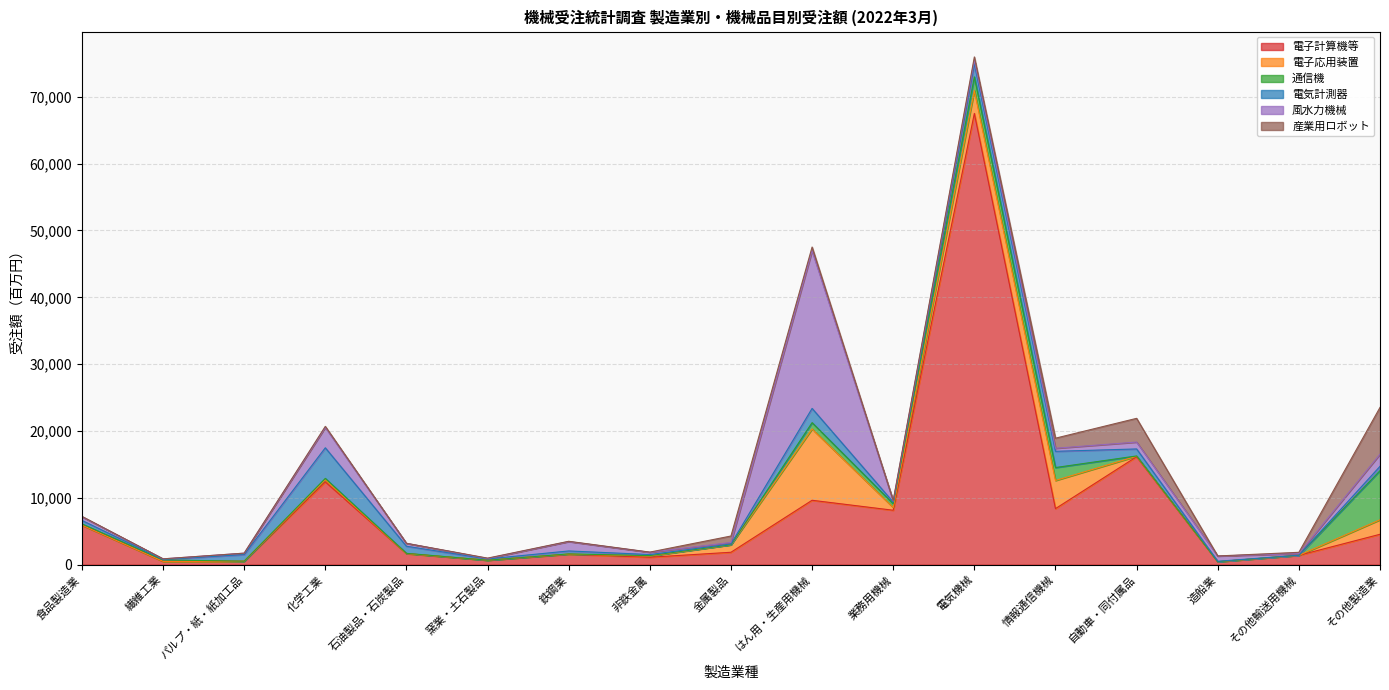

Reading left to right, list all the values displayed in this chart.

電子計算機等: 5915	492	517	12385	1653	664	1561	1110	1853	9633	8141	67518	8382	16149	442	1395	4545
電子応用装置: 1	1	0	315	0	1	23	175	1120	10668	411	3423	4213	74	0	0	2171
通信機: 189	212	3	210	42	1	25	72	3	946	559	2046	1935	43	1	4	7351
電気計測器: 513	77	978	4576	1064	187	441	156	119	2132	242	1955	2429	1047	64	15	646
風水力機械: 552	83	221	3050	434	71	1404	338	226	23593	164	533	458	1030	786	235	1818
産業用ロボット: 56	4	3	157	2	54	42	27	964	553	85	496	1507	3550	7	198	6997